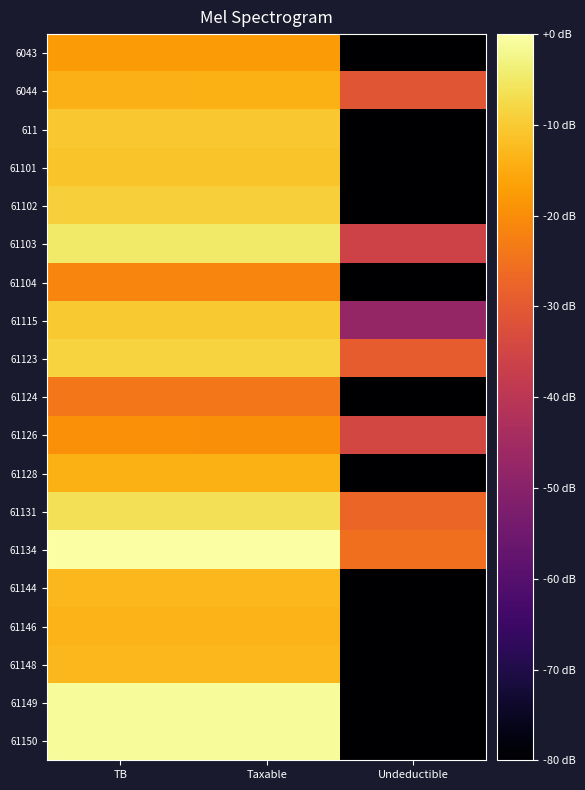

Between TB and Taxable, which is larger?

TB